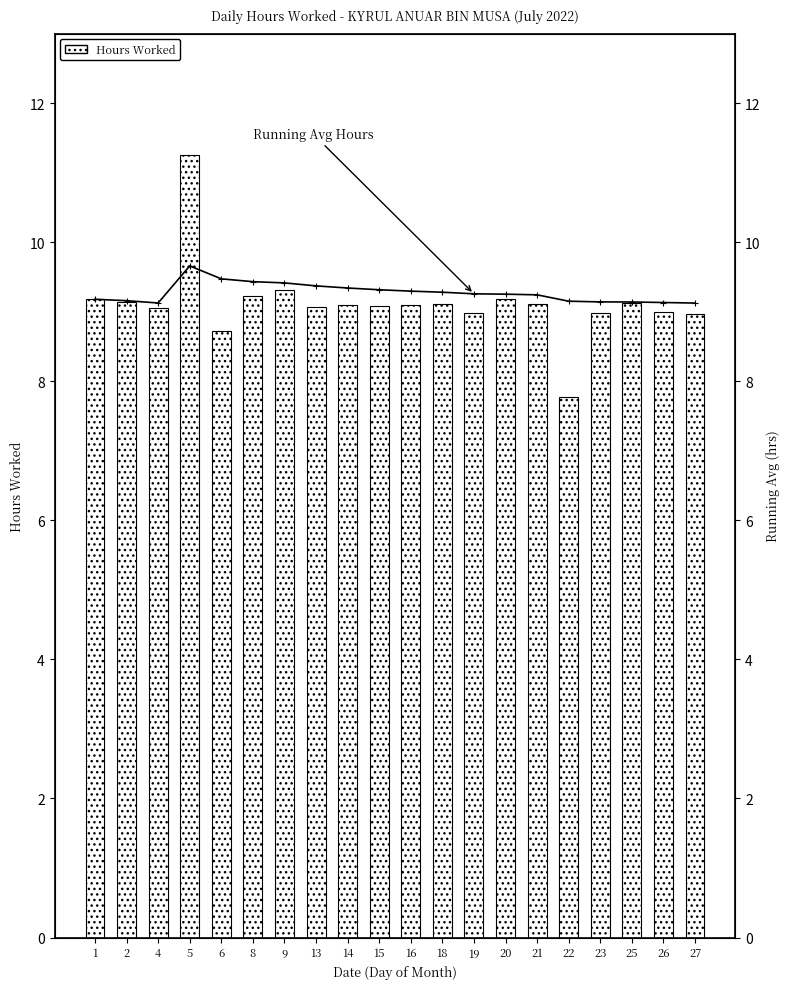

At 26, list the series in order from smallest to largest.

Hours Worked, Running Avg Hours